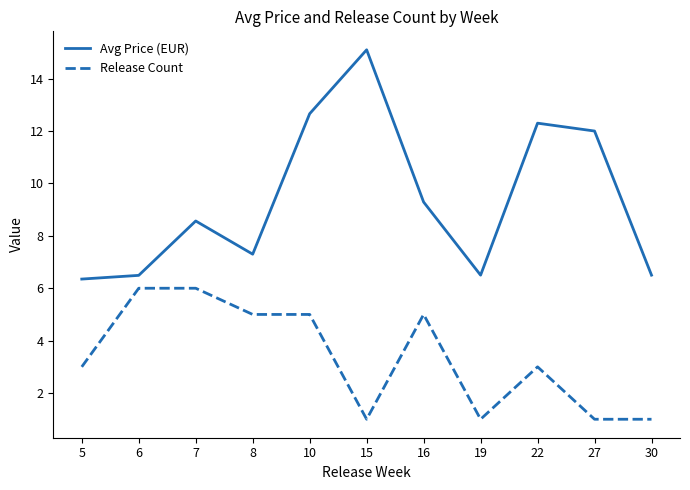

At how many categories does at least one series exceed 9?

5